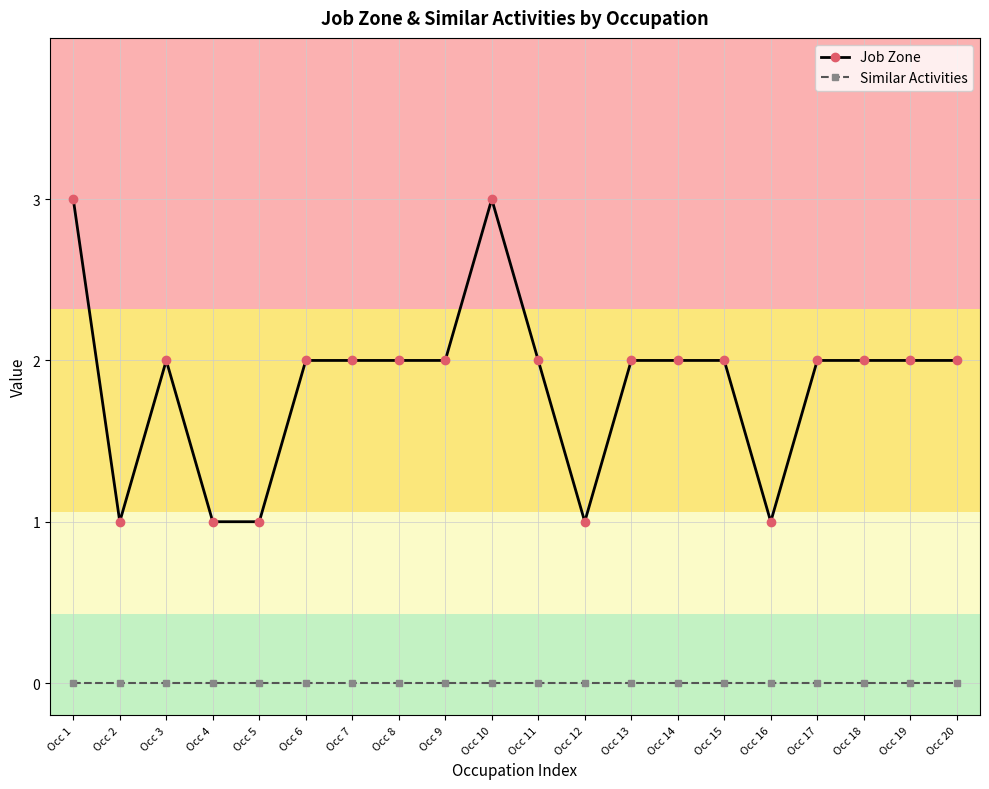

True or false: Job Zone and Similar Activities cross at least once.

False